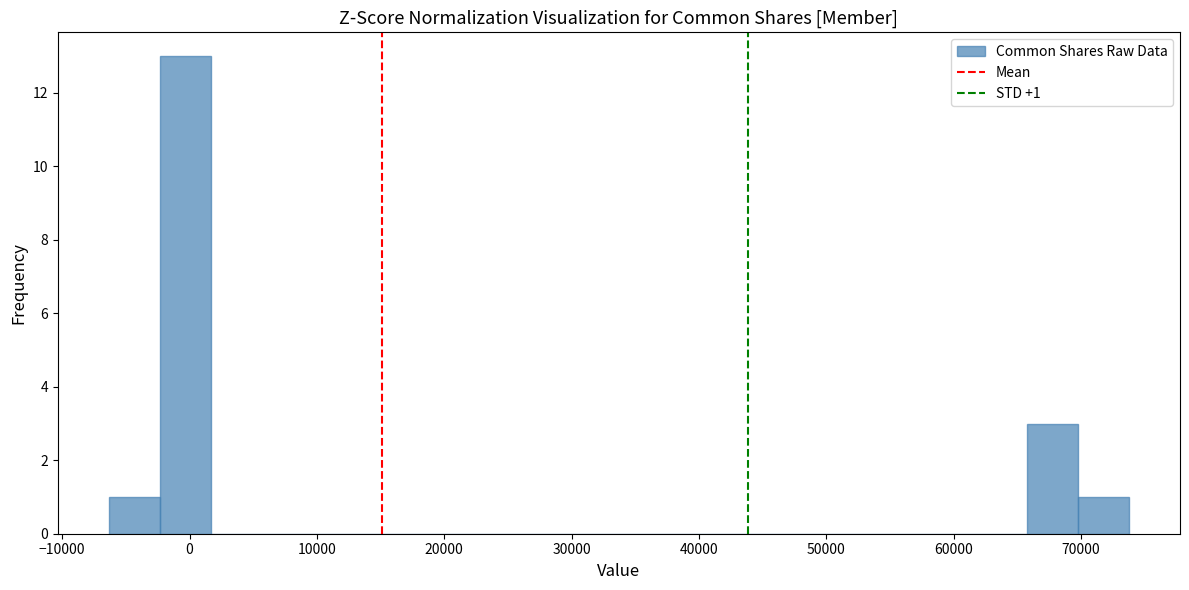

Over which range of the x-axis is the bar tallest?

-2000 to 2000